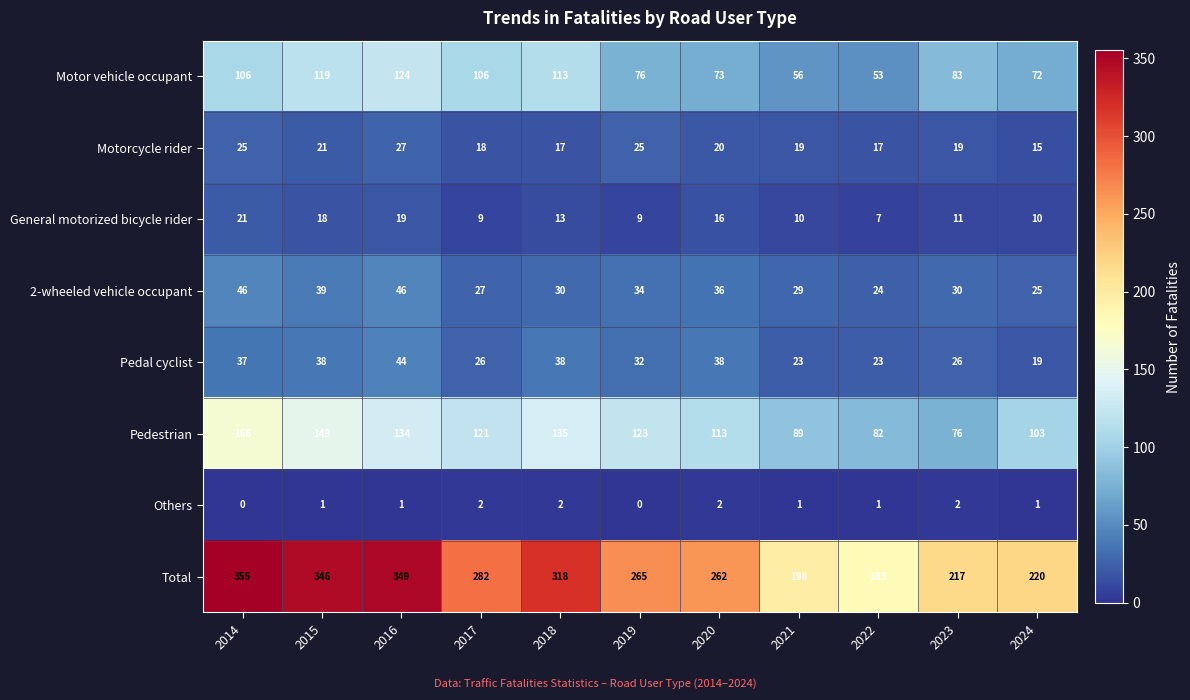

At 2021, list the series in order from smallest to largest.

Others, General motorized bicycle rider, Motorcycle rider, Pedal cyclist, 2-wheeled vehicle occupant, Motor vehicle occupant, Pedestrian, Total